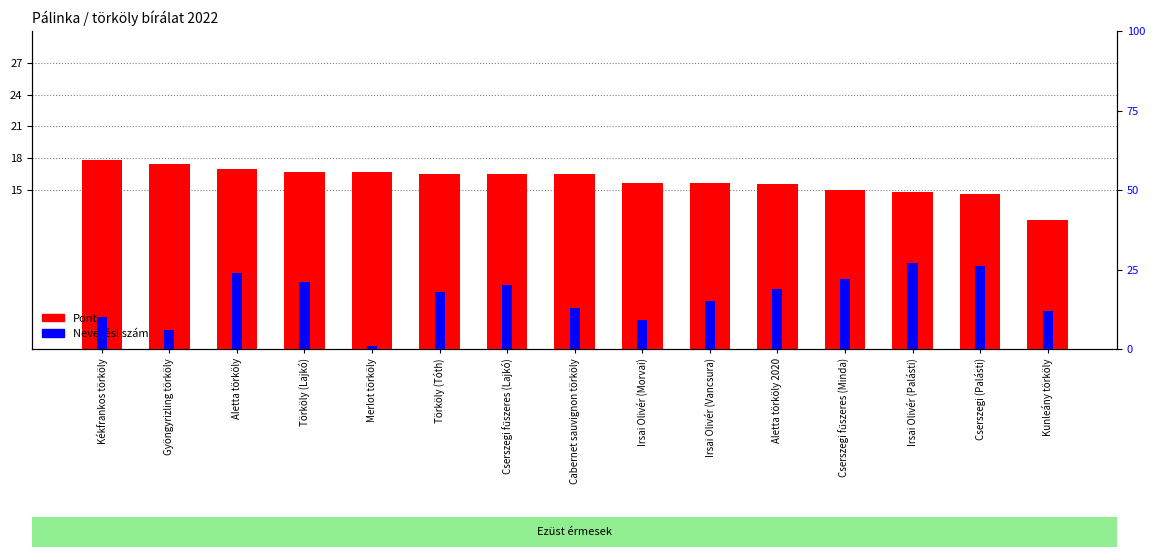

Rank the series by their average value, from lowest to highest.

Pont, Nevezési szám